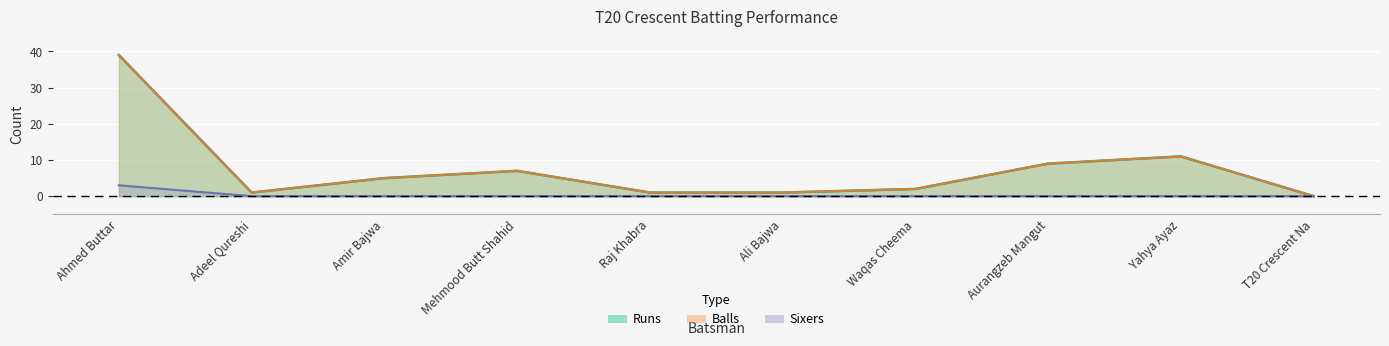

Which category has the lowest value across all series?

T20 Crescent Na